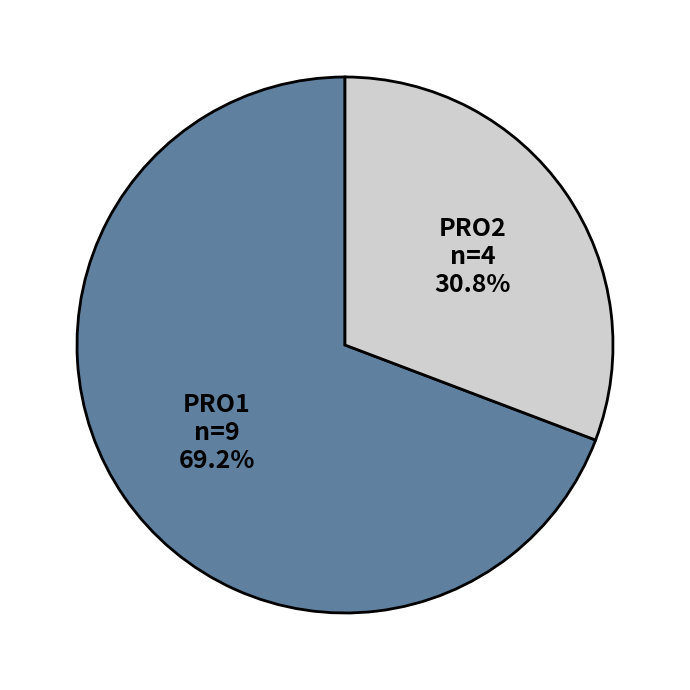

Which category accounts for the majority?

PRO1